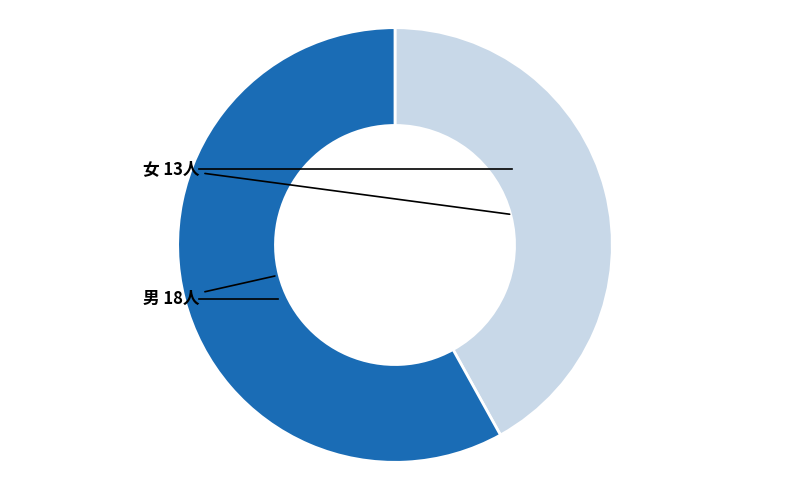

Rank the categories by value from highest to lowest.

男, 女